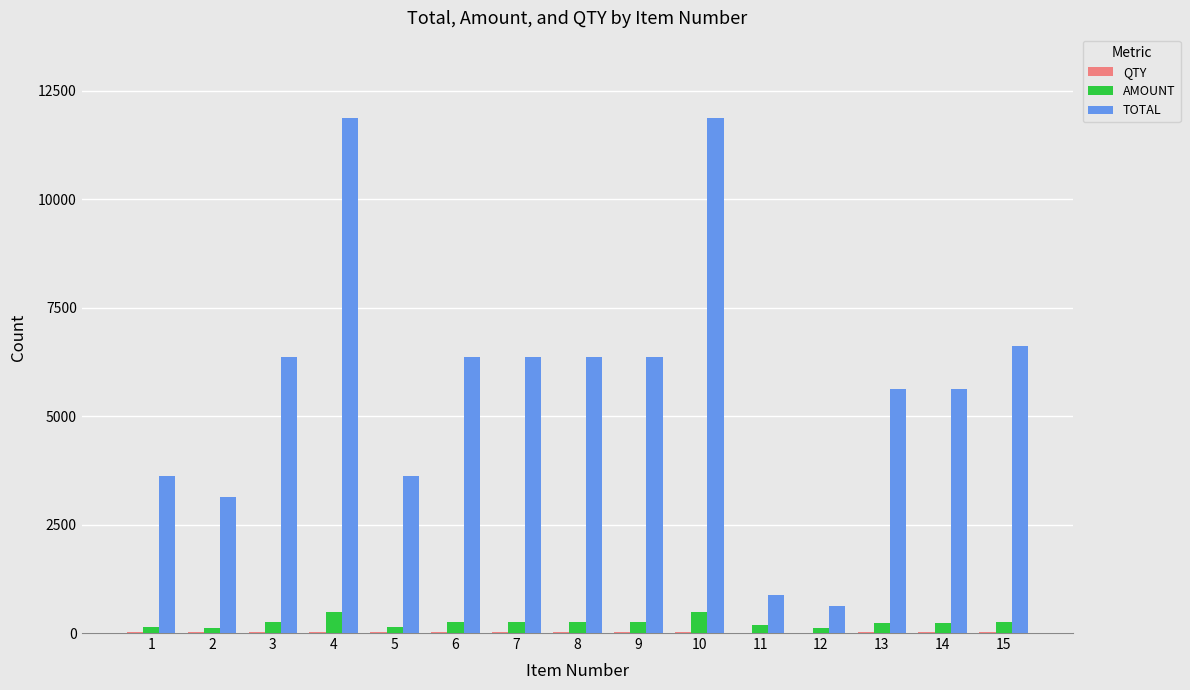

What is the highest value of the AMOUNT series?

475